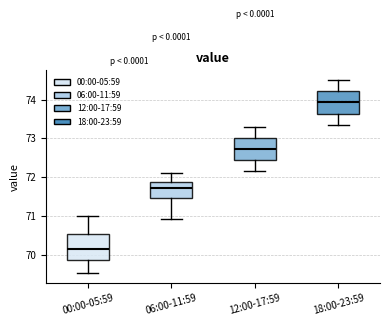

Reading left to right, transcribe this box plot: for each box, give where its median line is, the range the box spans, and where its two whiskers end, as read against the y-axis. The values are not printed on the chart, so give them approximately, as read against the axis.

00:00-05:59: median 70.1, box 69.9 to 70.5, whiskers 69.5 to 71.0
06:00-11:59: median 71.7, box 71.5 to 71.9, whiskers 70.9 to 72.1
12:00-17:59: median 72.7, box 72.4 to 73.0, whiskers 72.2 to 73.3
18:00-23:59: median 73.9, box 73.6 to 74.2, whiskers 73.4 to 74.5